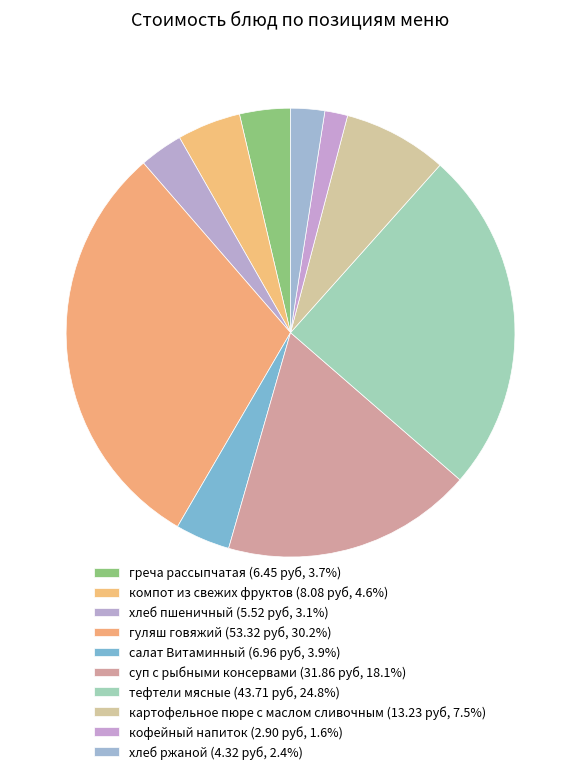

Count the number of slices in the pie.

10